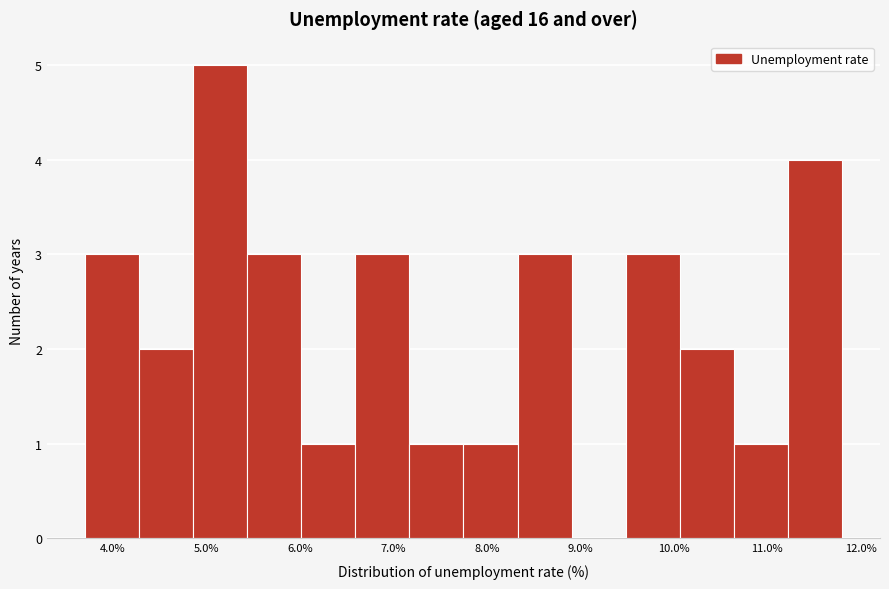

What is the height of the bar covering 9.5 to 10.1 on the x-axis? Neither the bar edges nor the heights are printed on the chart, so give them approximately, as read against the axes.

3